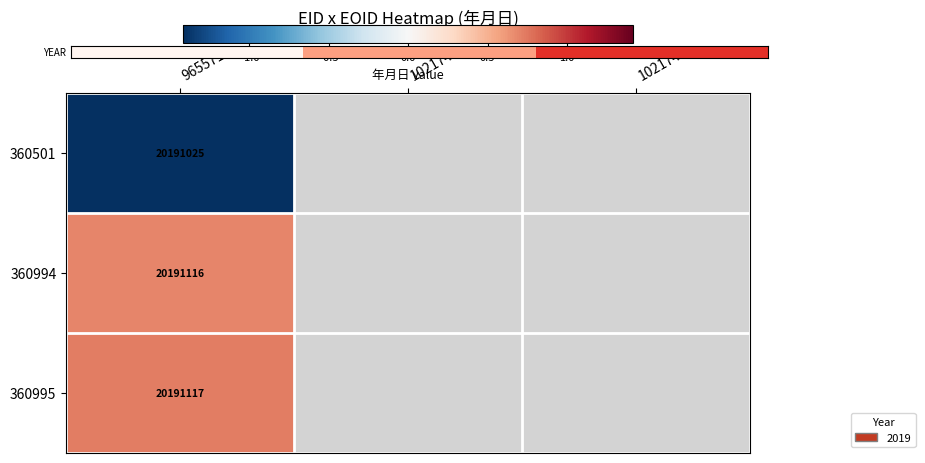

Is the value of 360501 at 965571 greater than the value of 360994 at 965571?

No